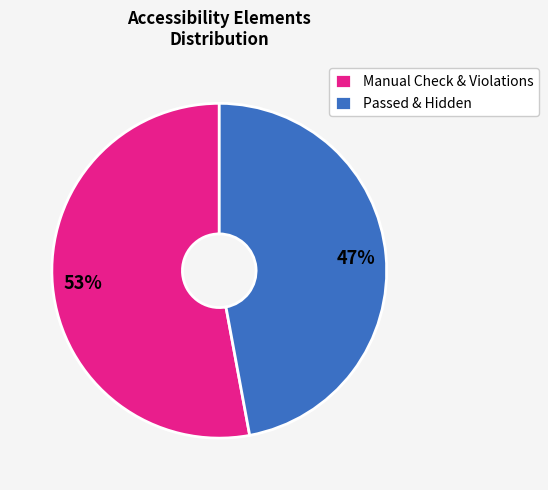

Which slice is the largest?

Manual Check & Violations